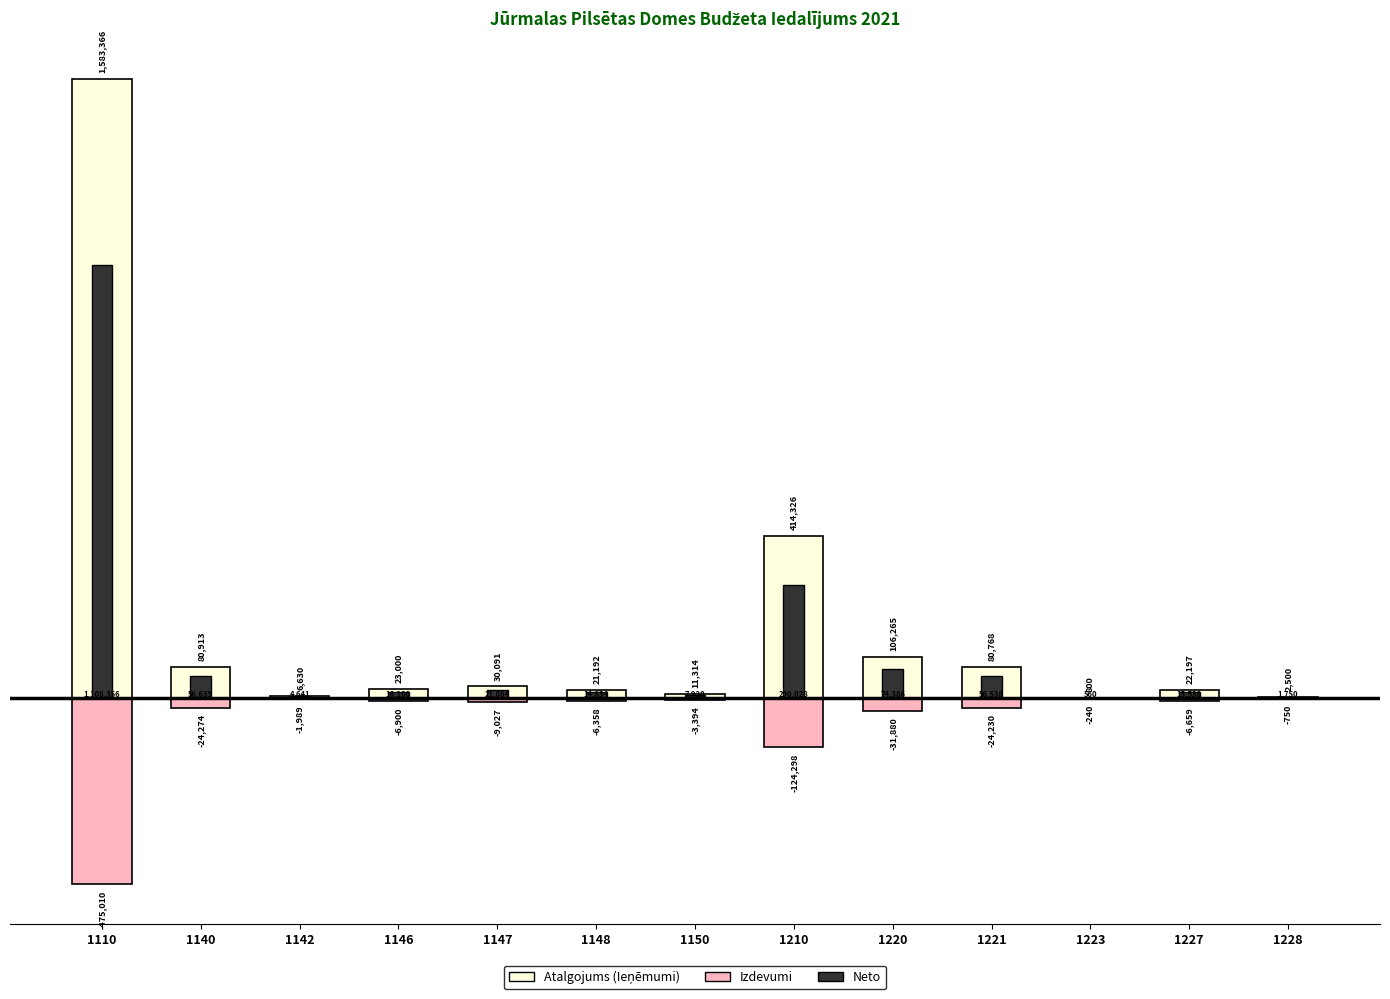

At which label does Atalgojums (Ieņēmumi) reach its minimum?

1223